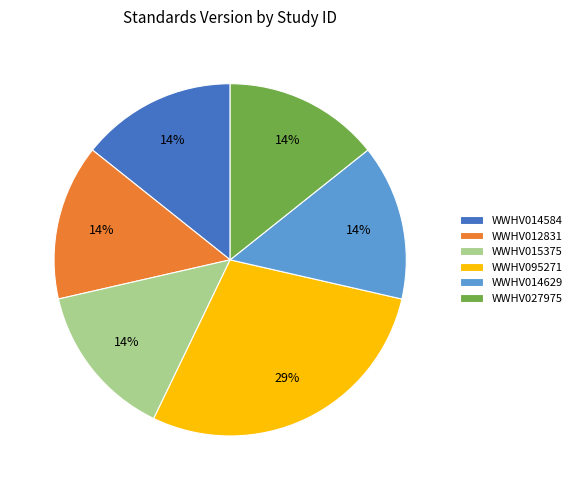

How many segments does this pie chart have?

6